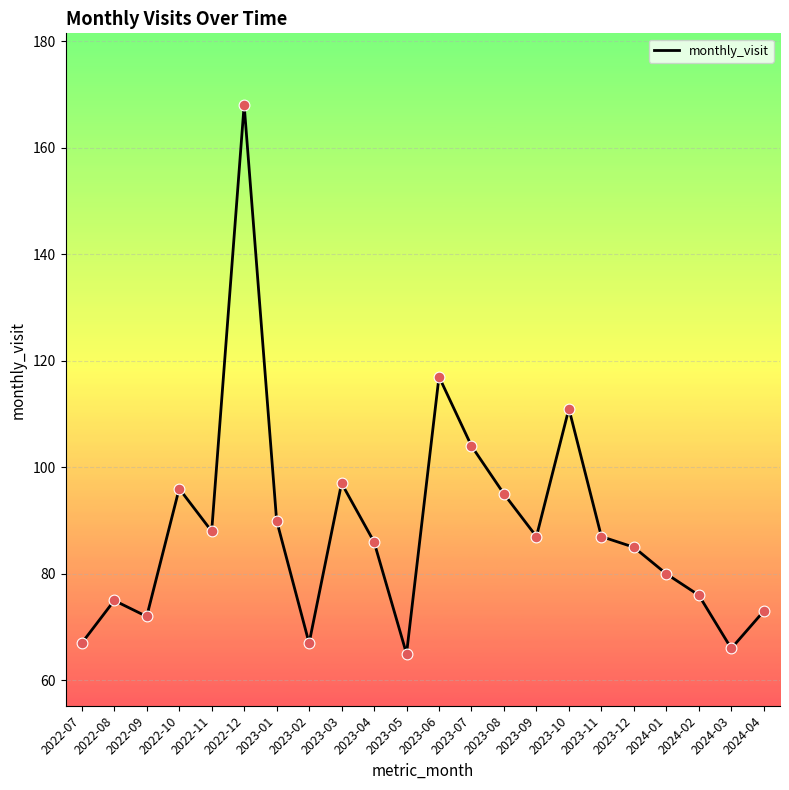

What is the change in value from 2023-01 to 2023-04?

-4